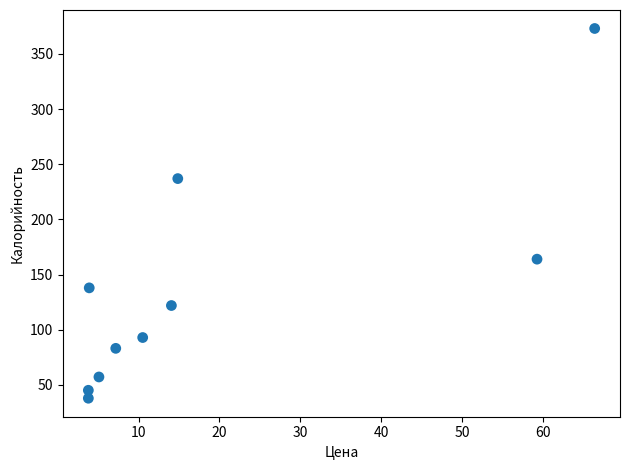

What is the range of X values (max minus min)?

62.6